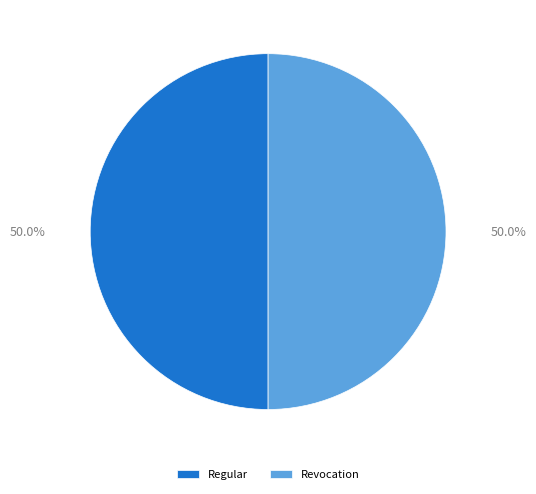

Is the sum of Revocation and Regular greater than half?

Yes